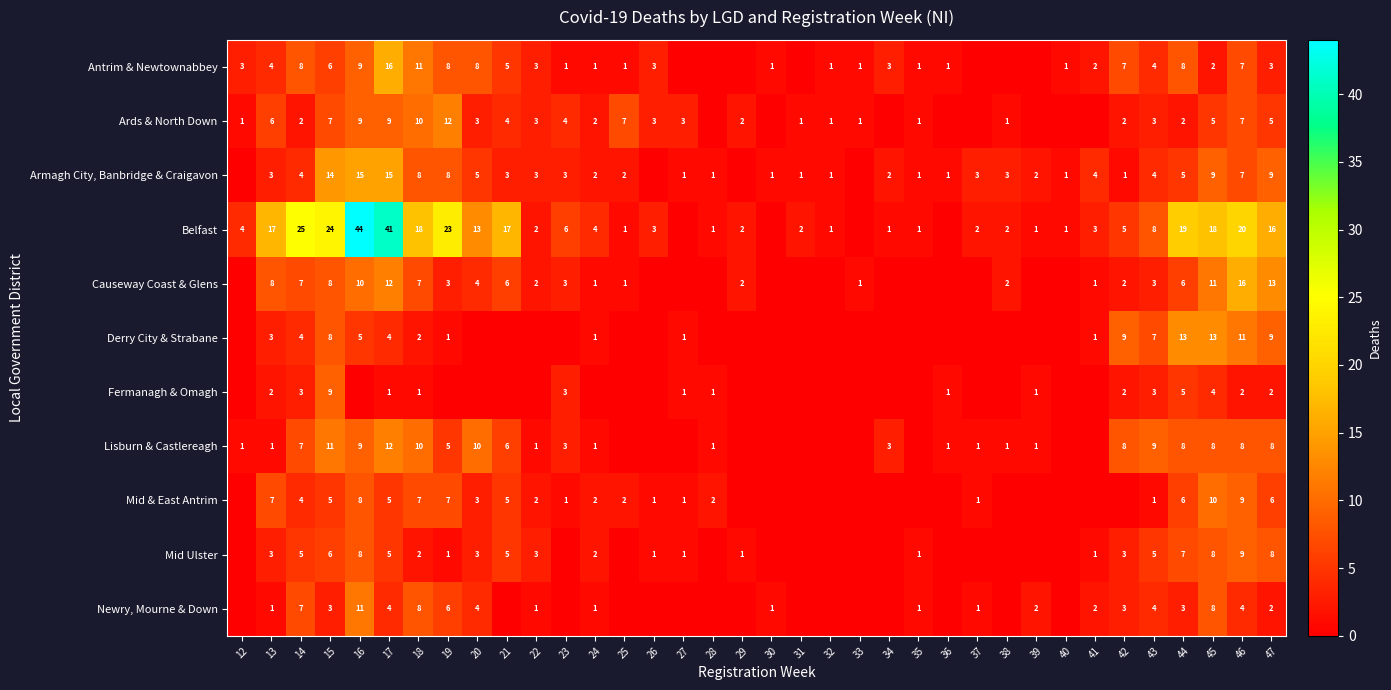

At which category is the sum across all series the highest?

16